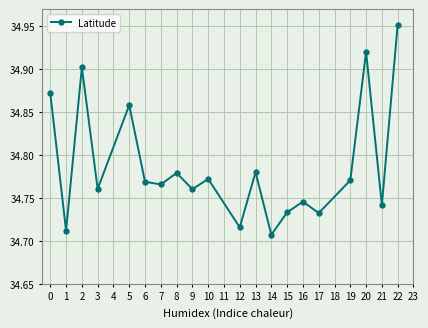

True or false: the data has more than 2 interior local peaks.

True